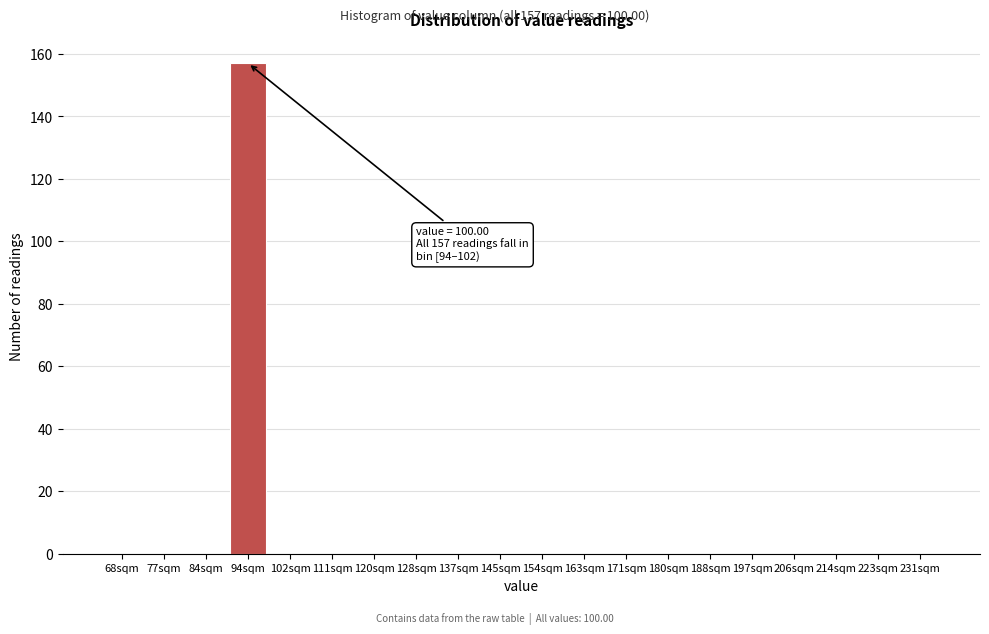

Reading left to right, list all the values displayed in this chart.

68sqm=0	77sqm=0	84sqm=0	94sqm=157	102sqm=0	111sqm=0	120sqm=0	128sqm=0	137sqm=0	145sqm=0	154sqm=0	163sqm=0	171sqm=0	180sqm=0	188sqm=0	197sqm=0	206sqm=0	214sqm=0	223sqm=0	231sqm=0